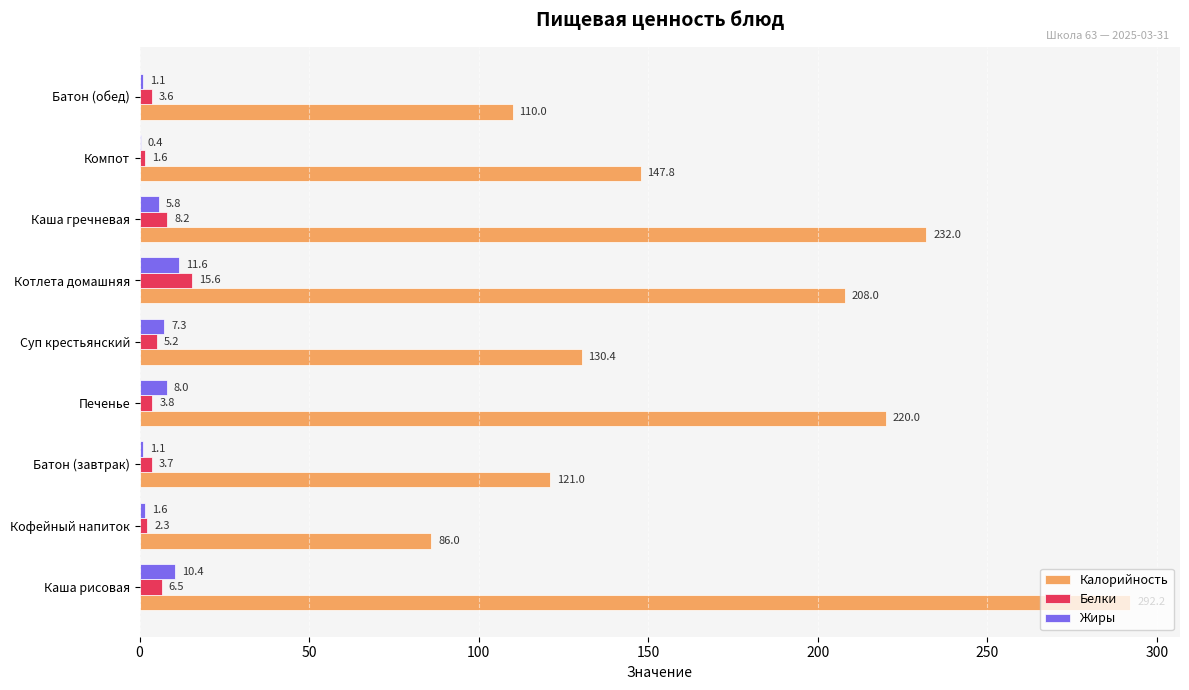

Which series has the largest total across all categories?

Калорийность